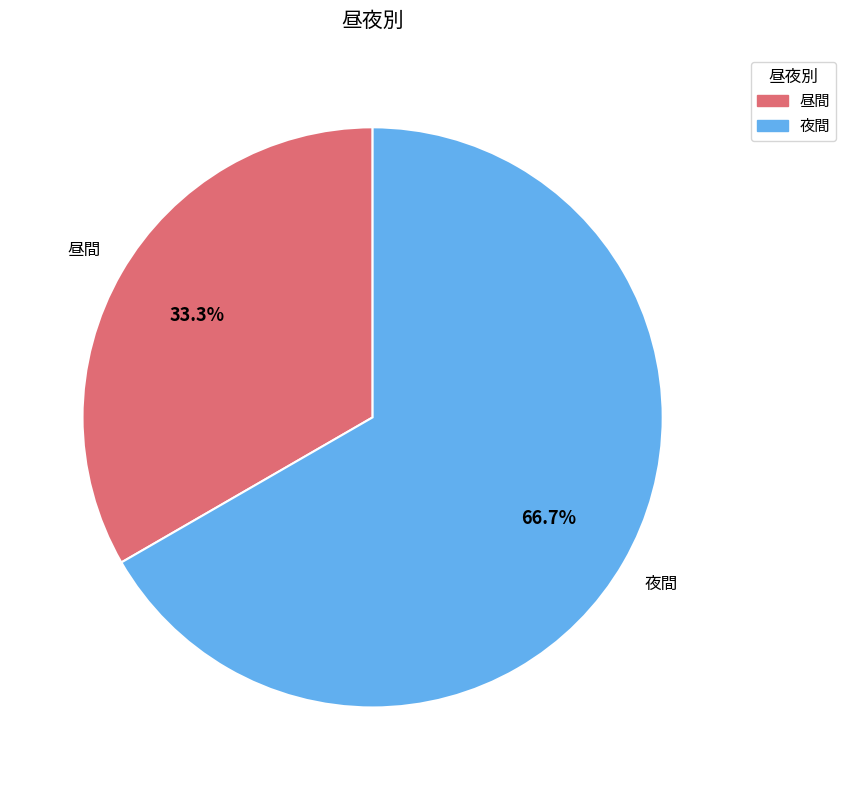

Approximately how many times larger is the value at 昼間 compared to 夜間?

0.5